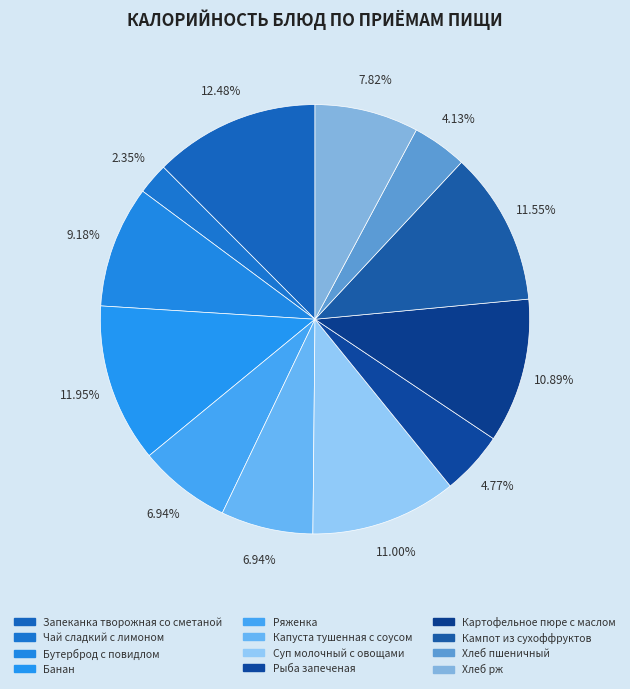

Combined, what portion of the pie is Кампот из сухоффруктов and Ряженка?

18.5%